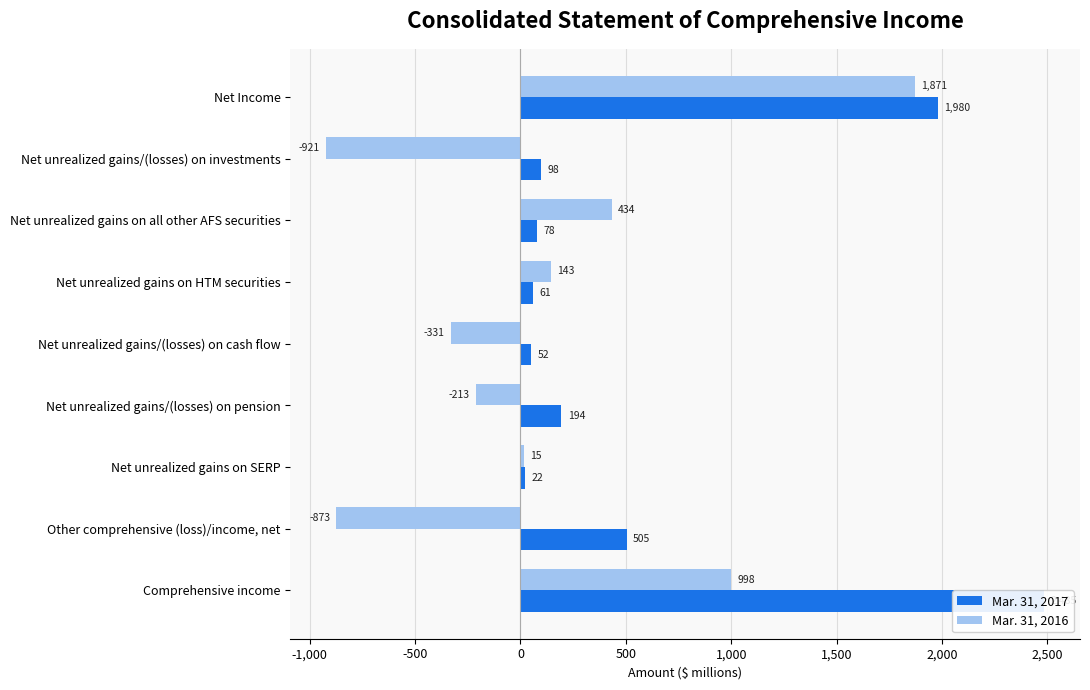

What is the maximum value for Mar. 31, 2016?

1871